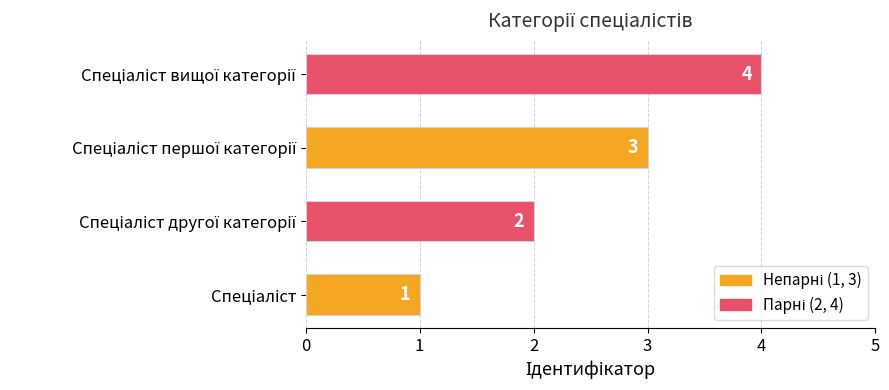

Count the values in the range 2 to 4.

3